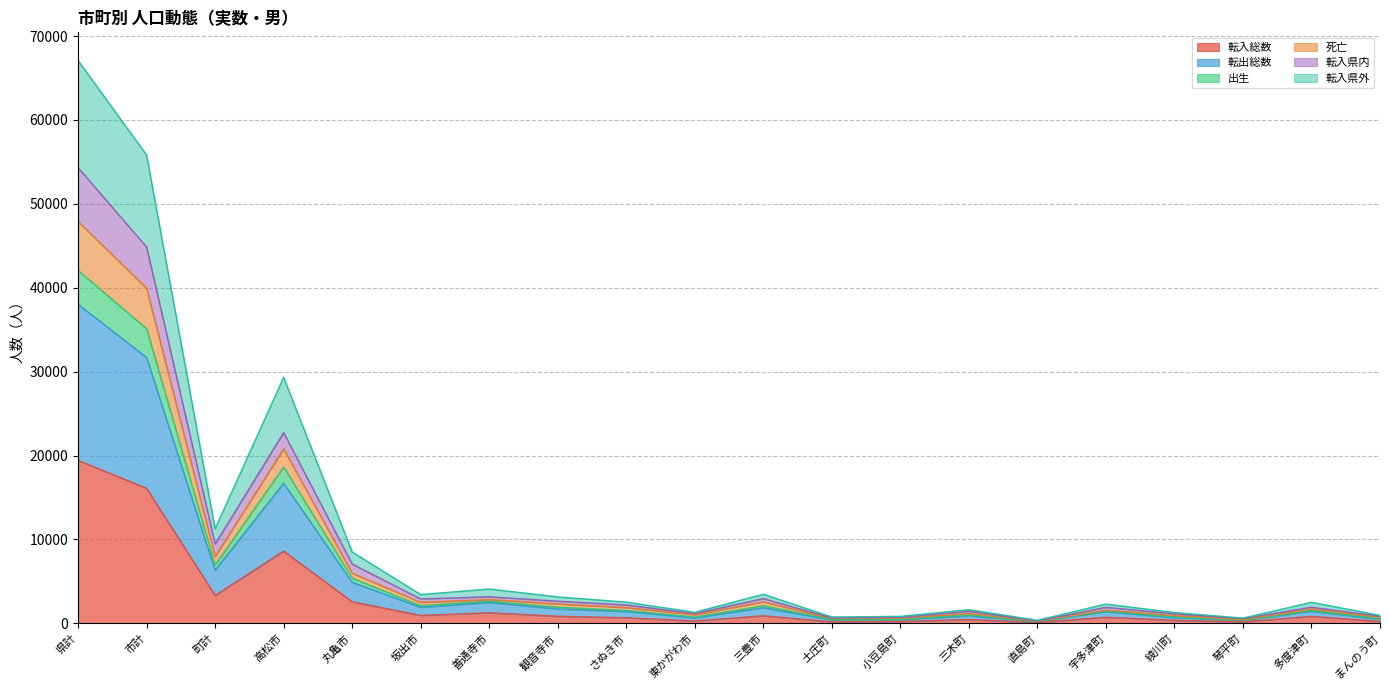

At which category is the sum across all series the highest?

県計